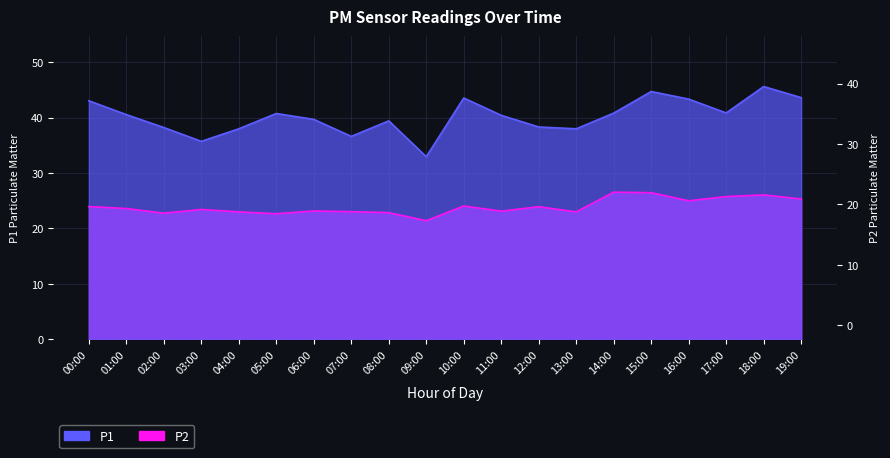

The value of P1 at 14:00 is 60.6. True or false?

False